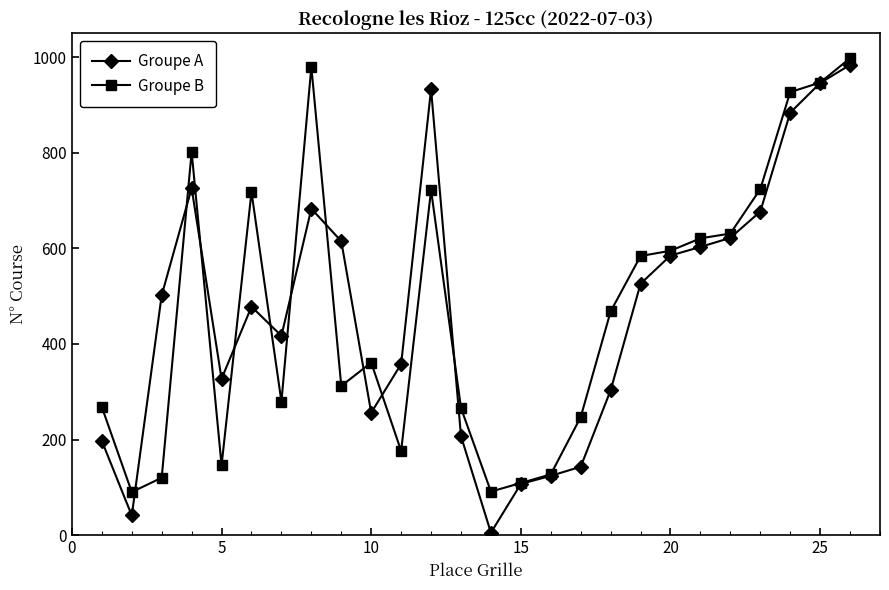

What is the value of the Groupe B point at the 19th from the left?

584